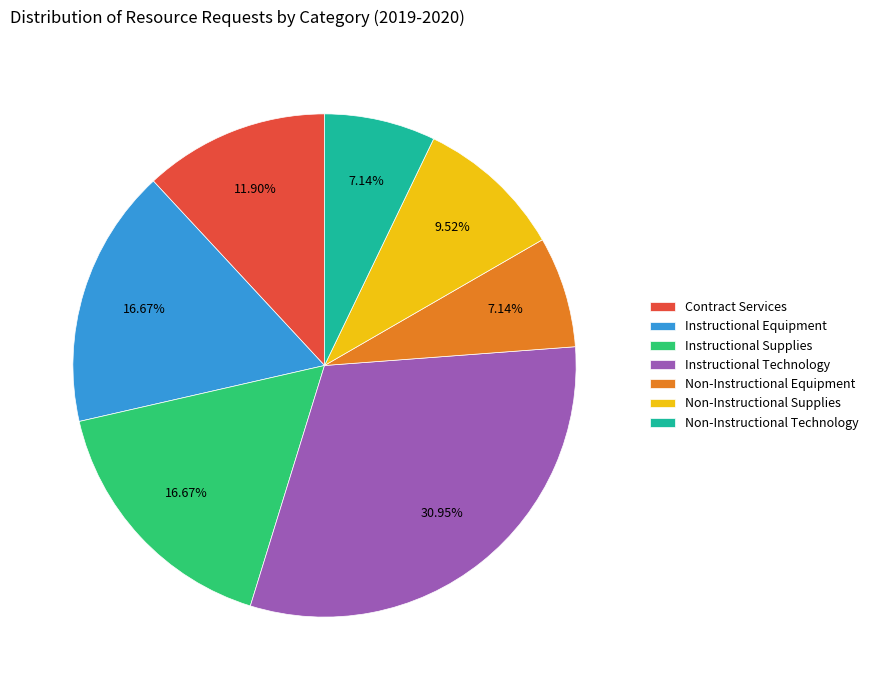

Approximately how many times larger is the value at Instructional Technology compared to Contract Services?

2.6